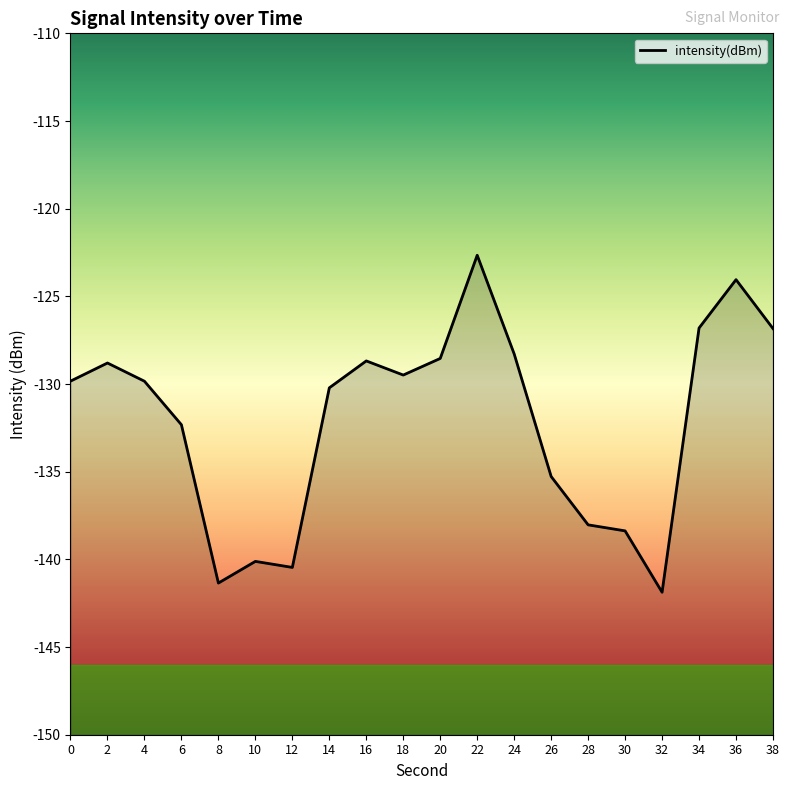

At which category does the chart reach its peak across all series?

22